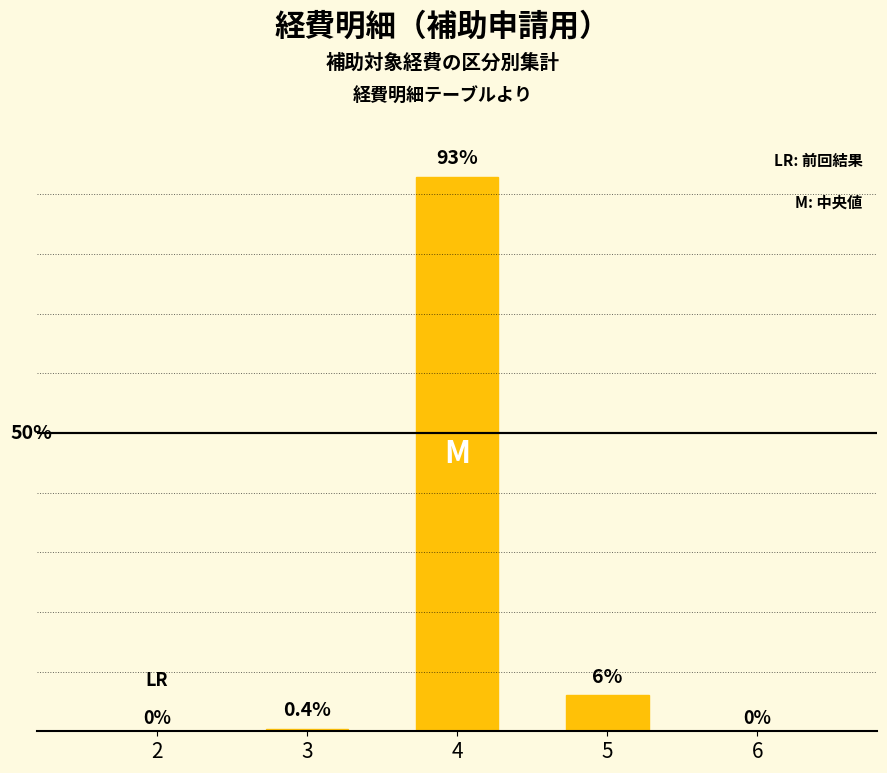

Which label corresponds to the largest value in the chart?

4